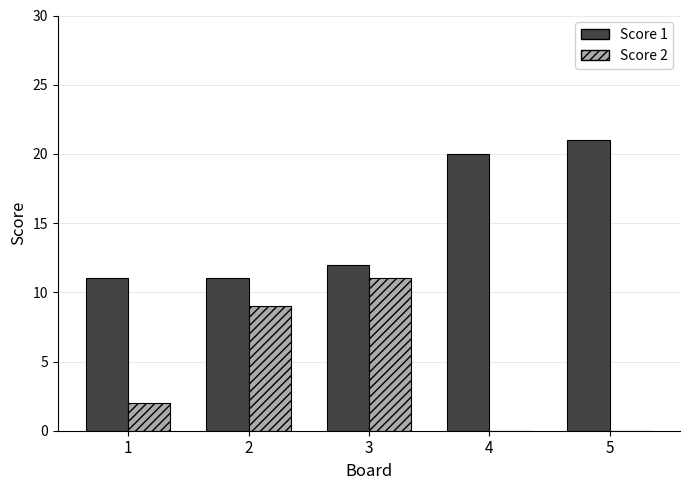

Which series has the widest spread of values?

Score 2